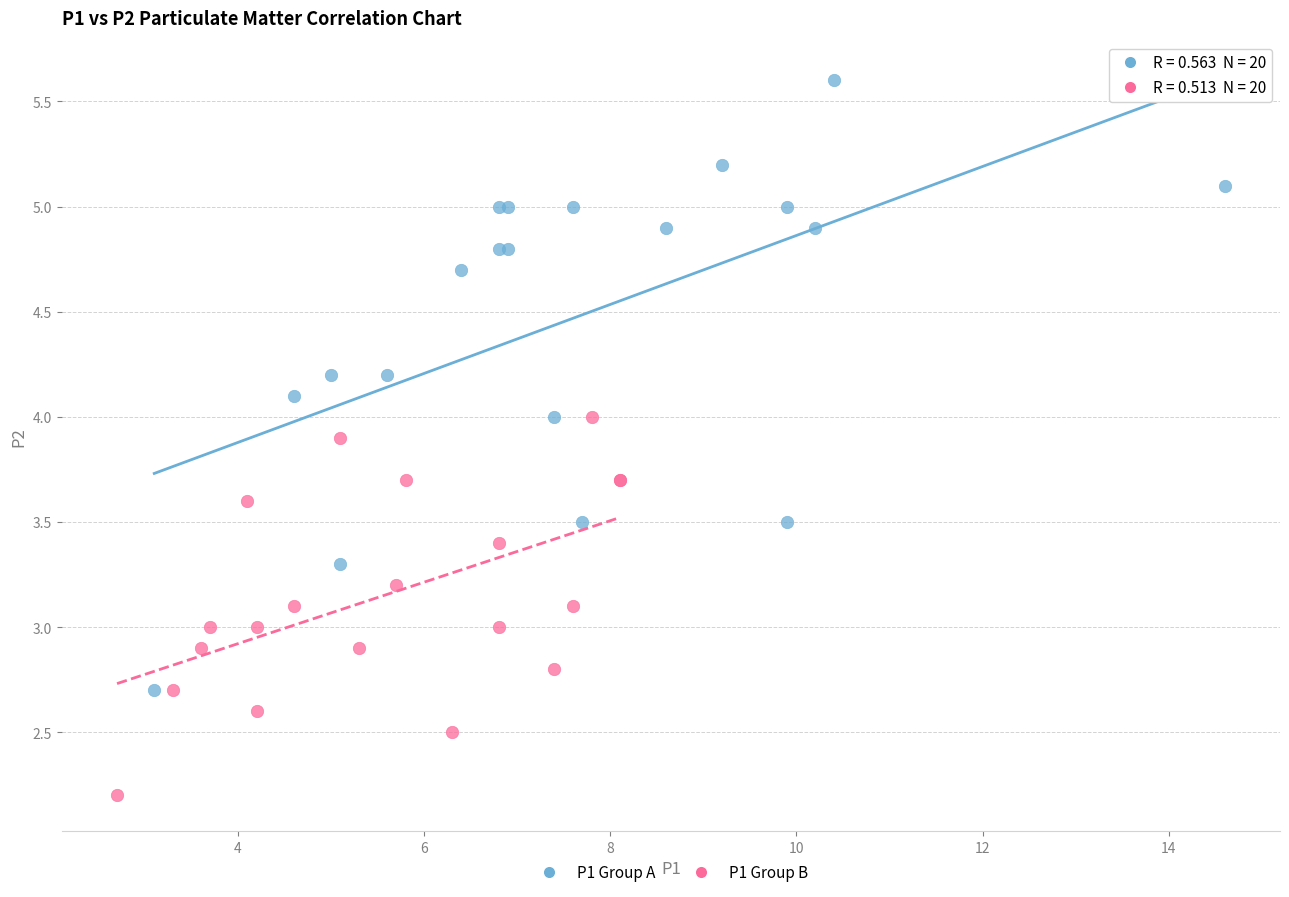

Which series reaches the minimum Y coordinate?

P1 Group B